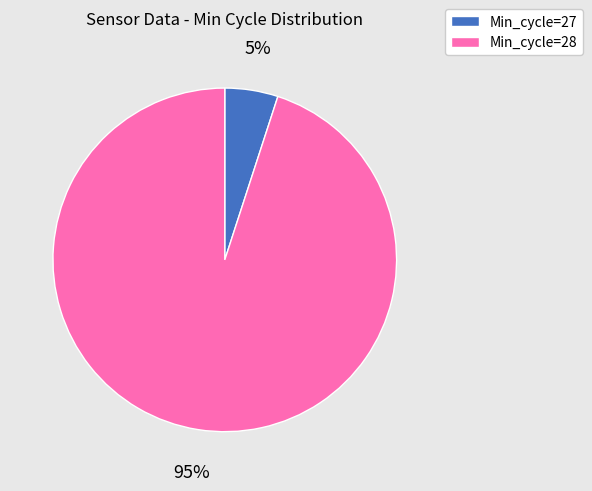

What is the ratio of the value at Min_cycle=28 to the value at Min_cycle=27?

19.0